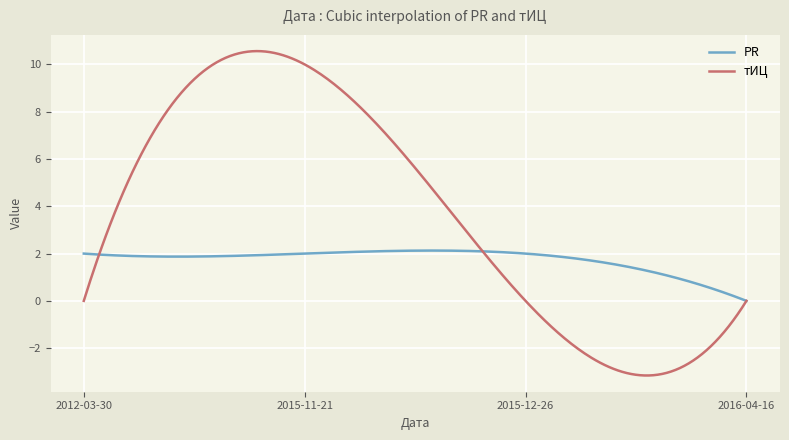

Rank the series by their average value, from lowest to highest.

PR, тИЦ